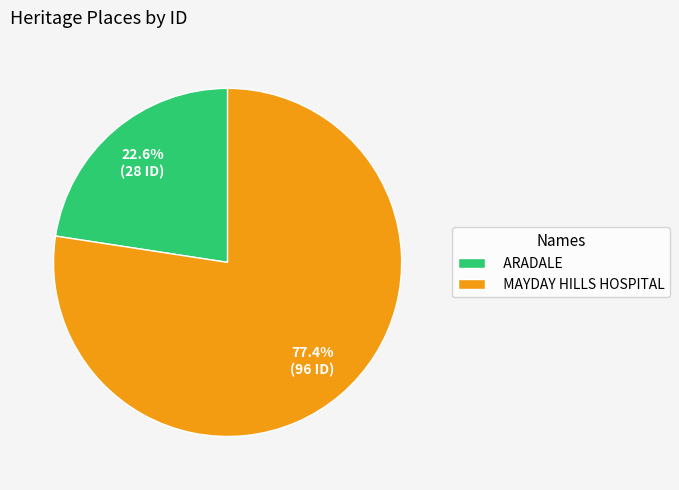

Between MAYDAY HILLS HOSPITAL and ARADALE, which is larger?

MAYDAY HILLS HOSPITAL